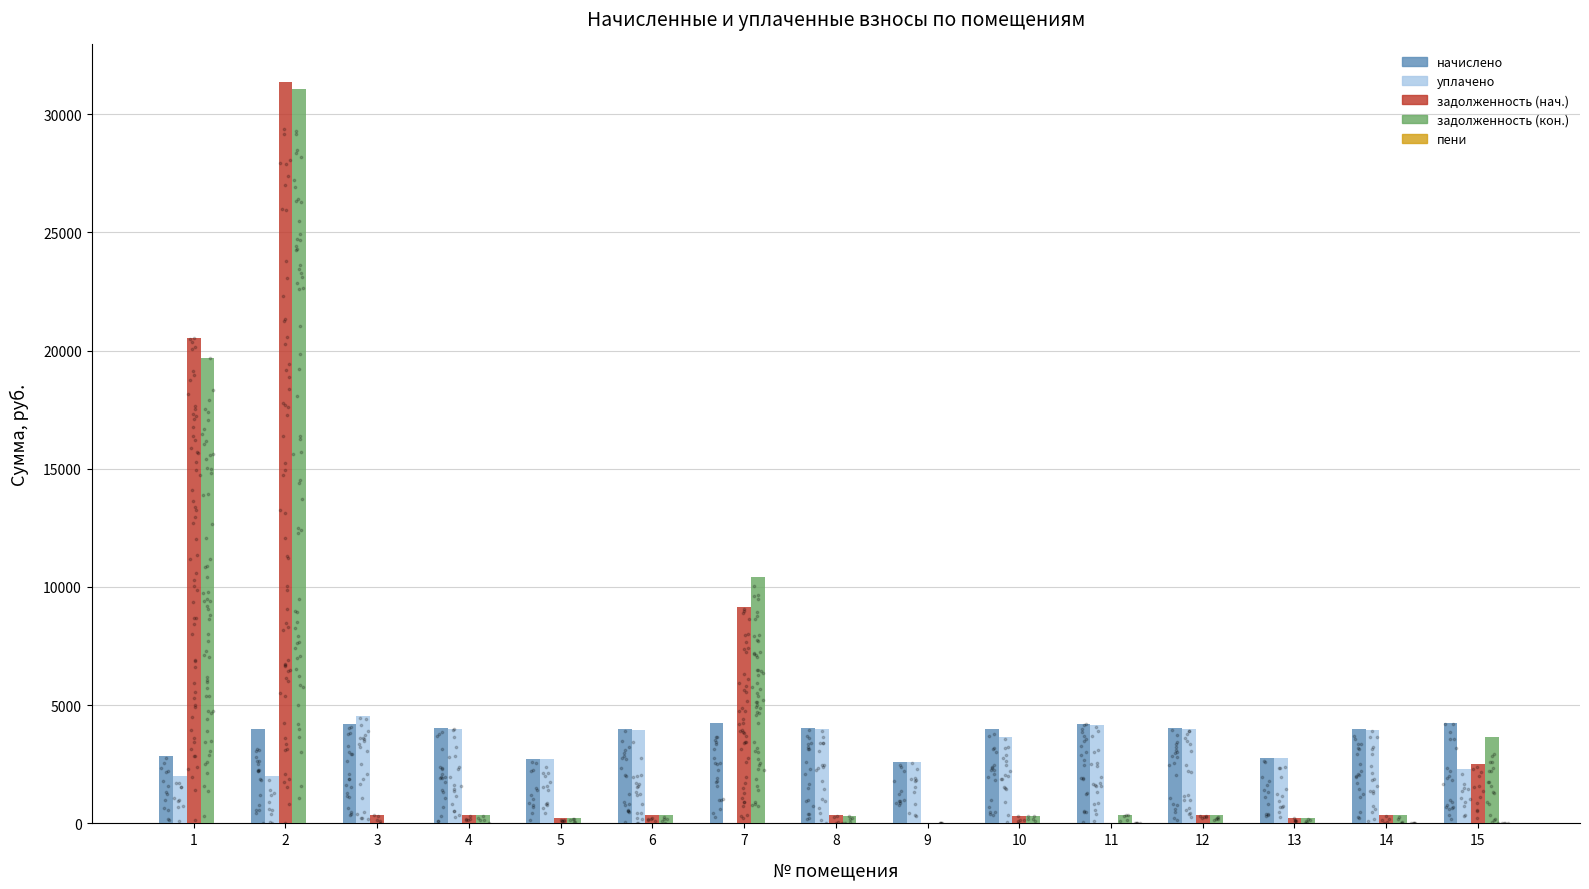

Is the value of пени at 10 greater than the value of начислено at 3?

No